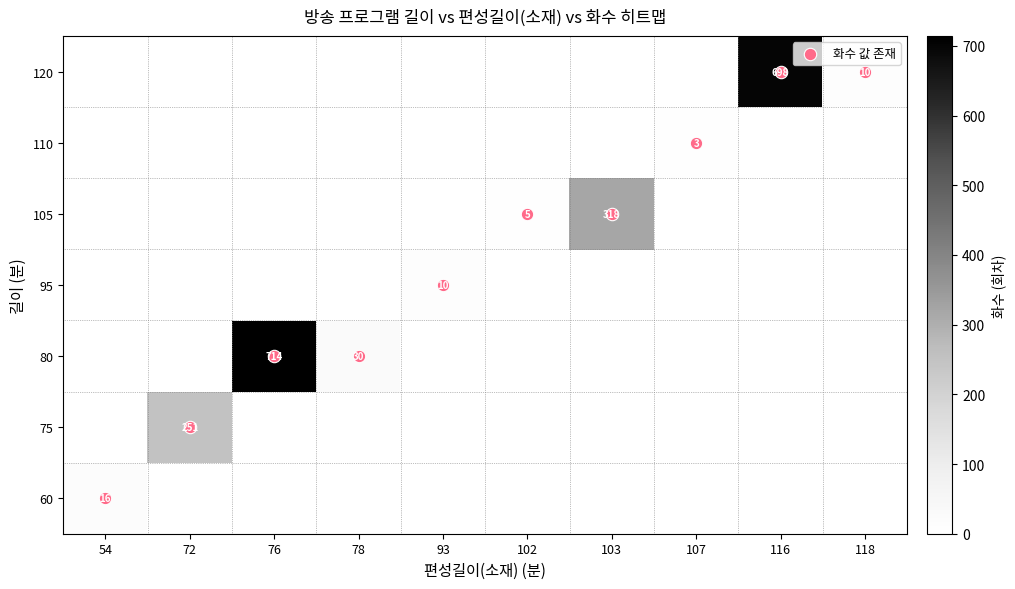

Is it true that row_5 equals 2 at 72?

False